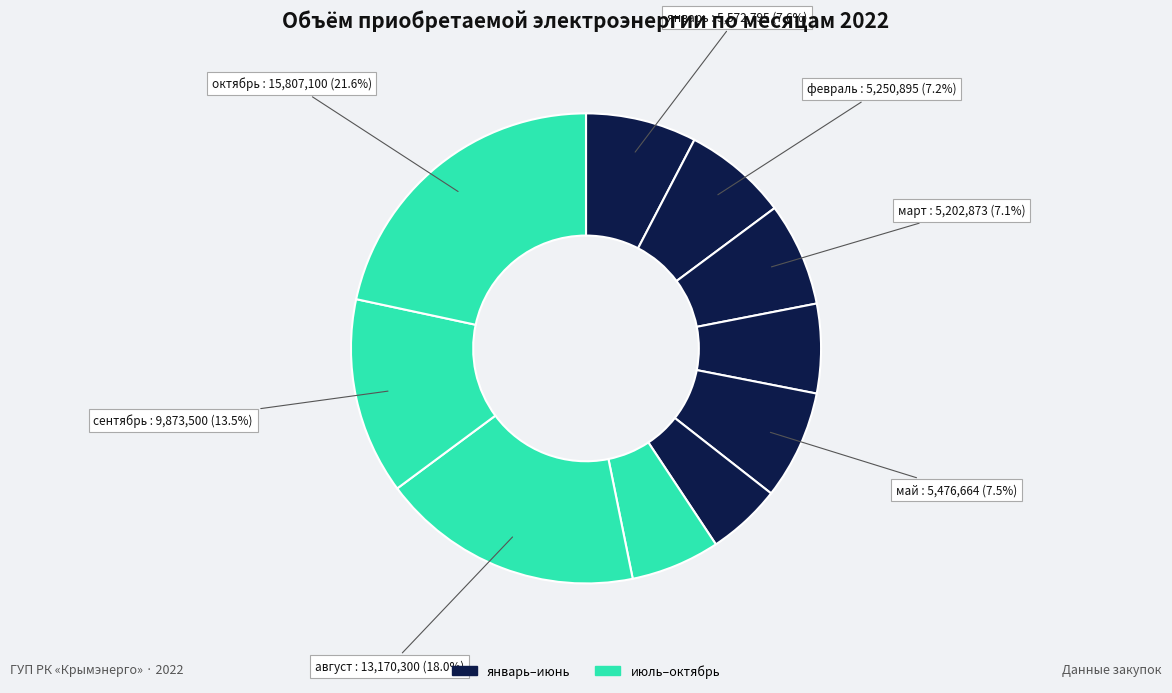

Rank the categories by value from highest to lowest.

октябрь, август, сентябрь, январь, май, февраль, март, апрель, июль, июнь